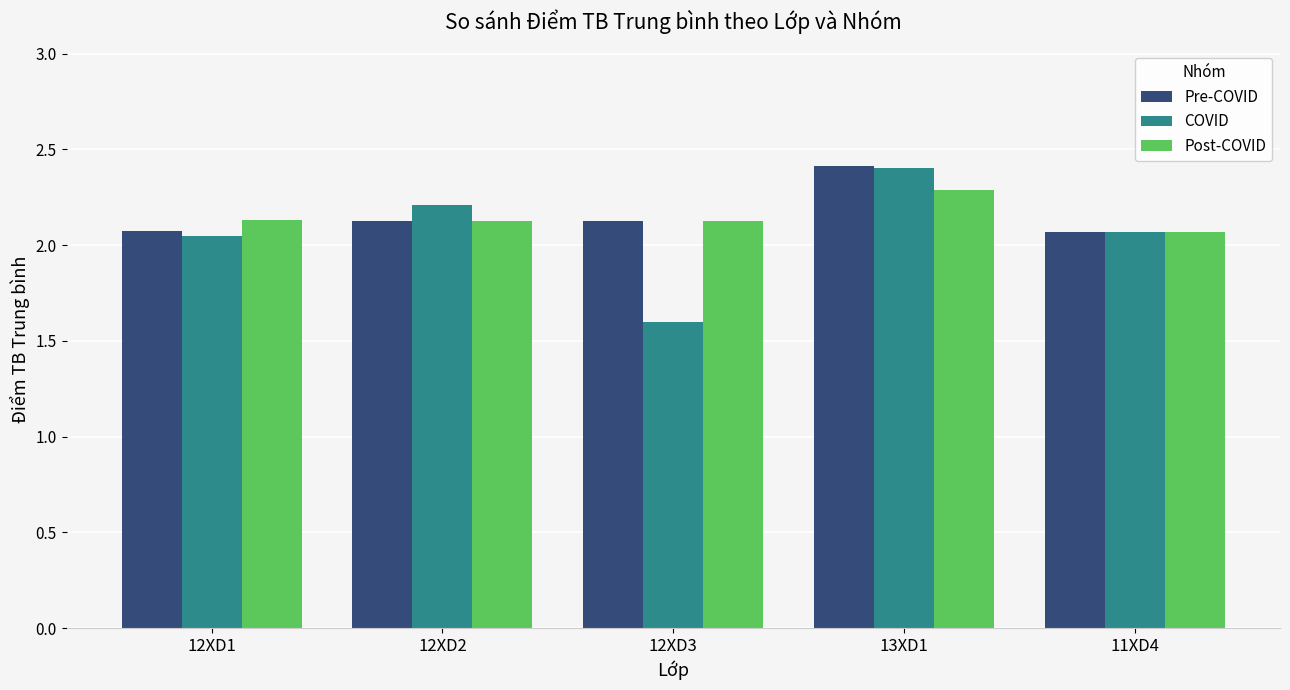

Count the Pre-COVID values in the range 2 to 3.

5